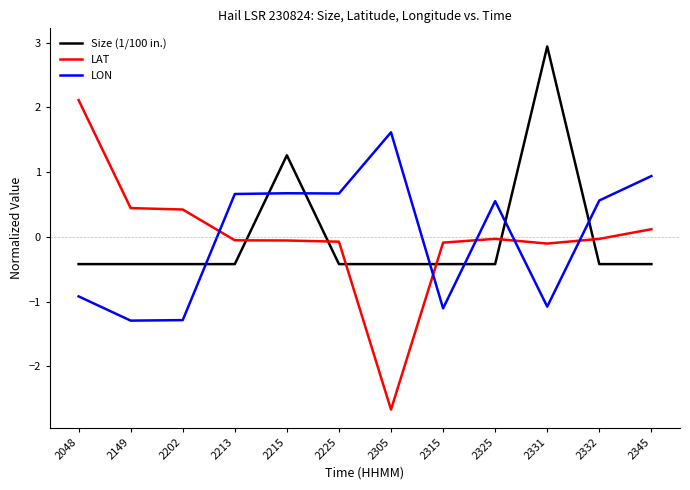

Rank the series by their maximum value, from highest to lowest.

Size (1/100 in.), LAT, LON